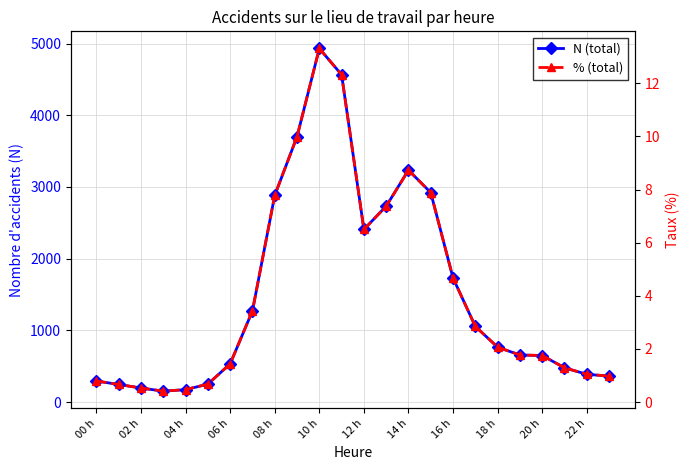

How many lines are shown in the chart?

2